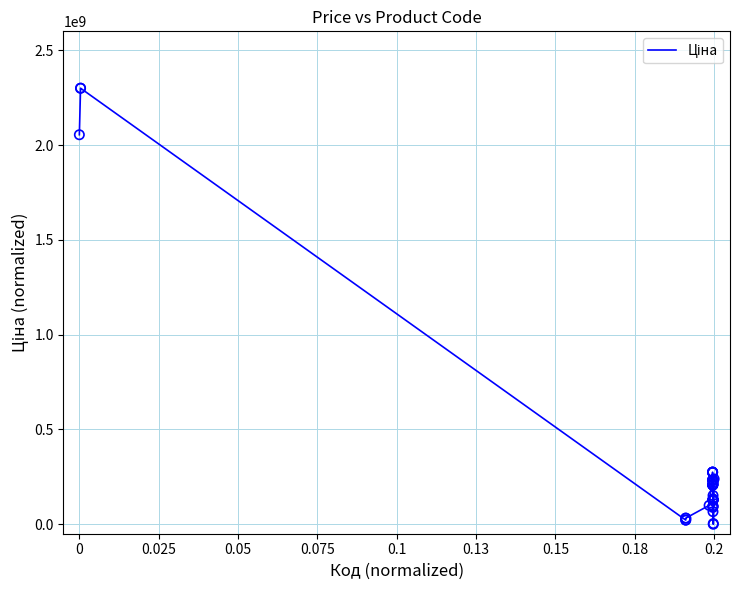

What is the difference between the maximum and minimum values?

2300000000.0